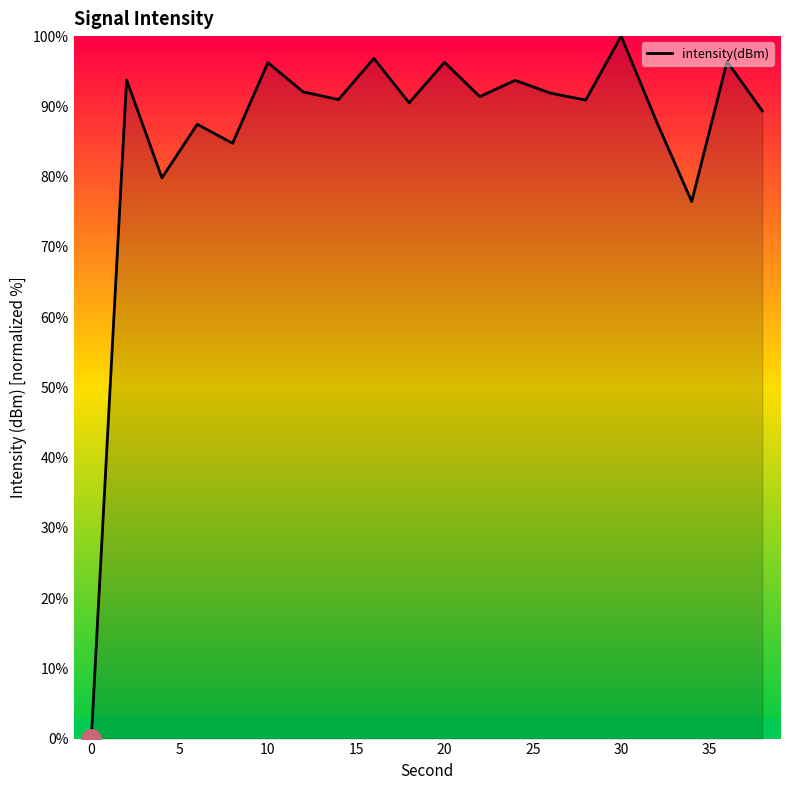

What is the difference between the maximum and minimum values?

100.0